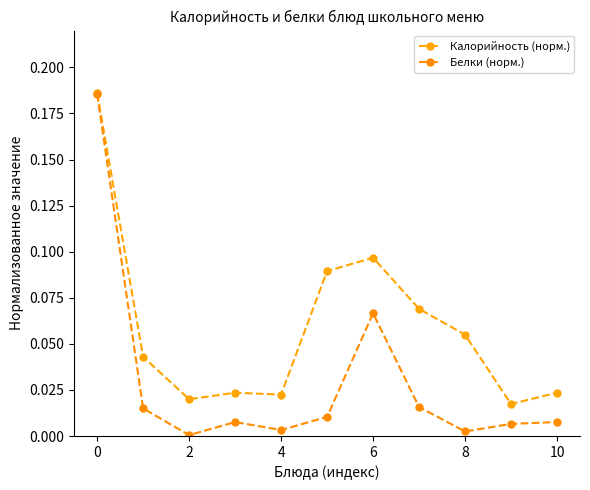

How many lines are shown in the chart?

2